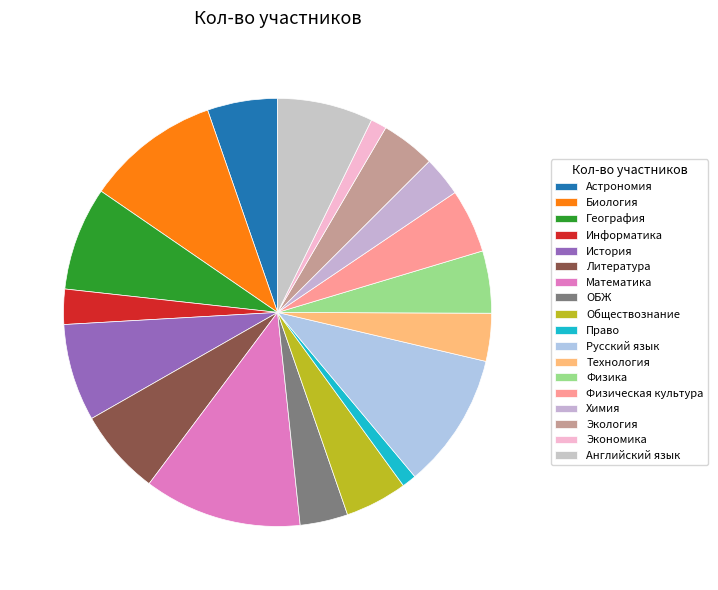

The Технология slice represents 4% of the pie. True or false?

True